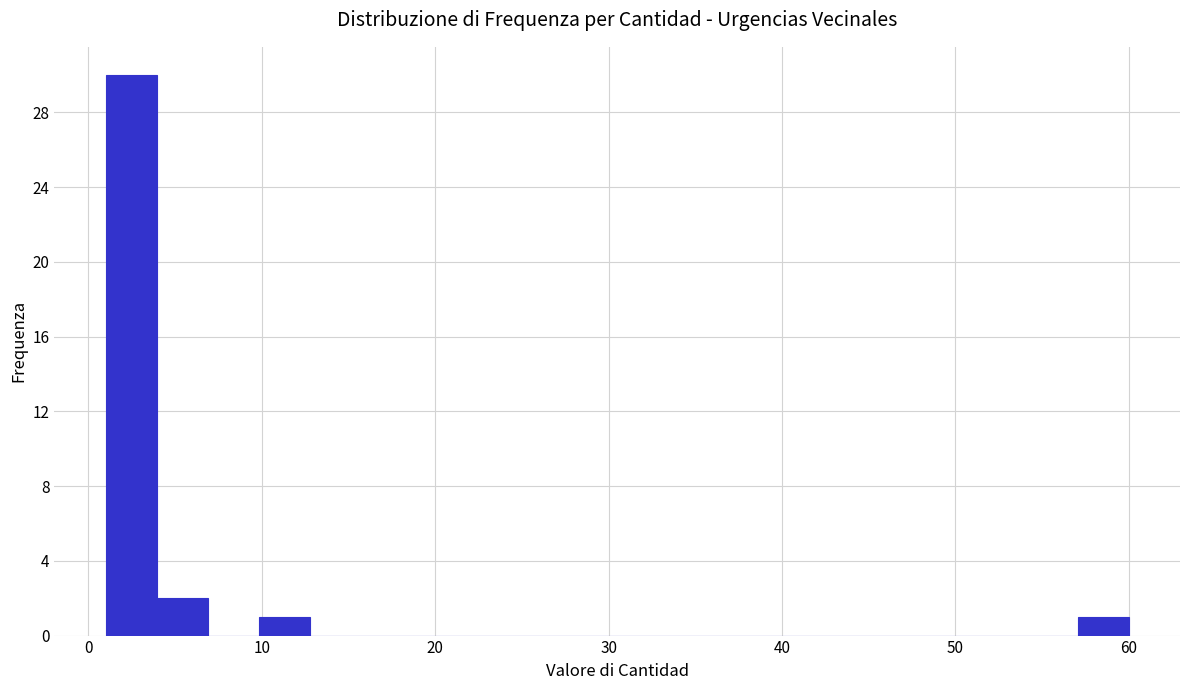

Read against the x-axis, roughly where is the centre of the tallest bar?

2